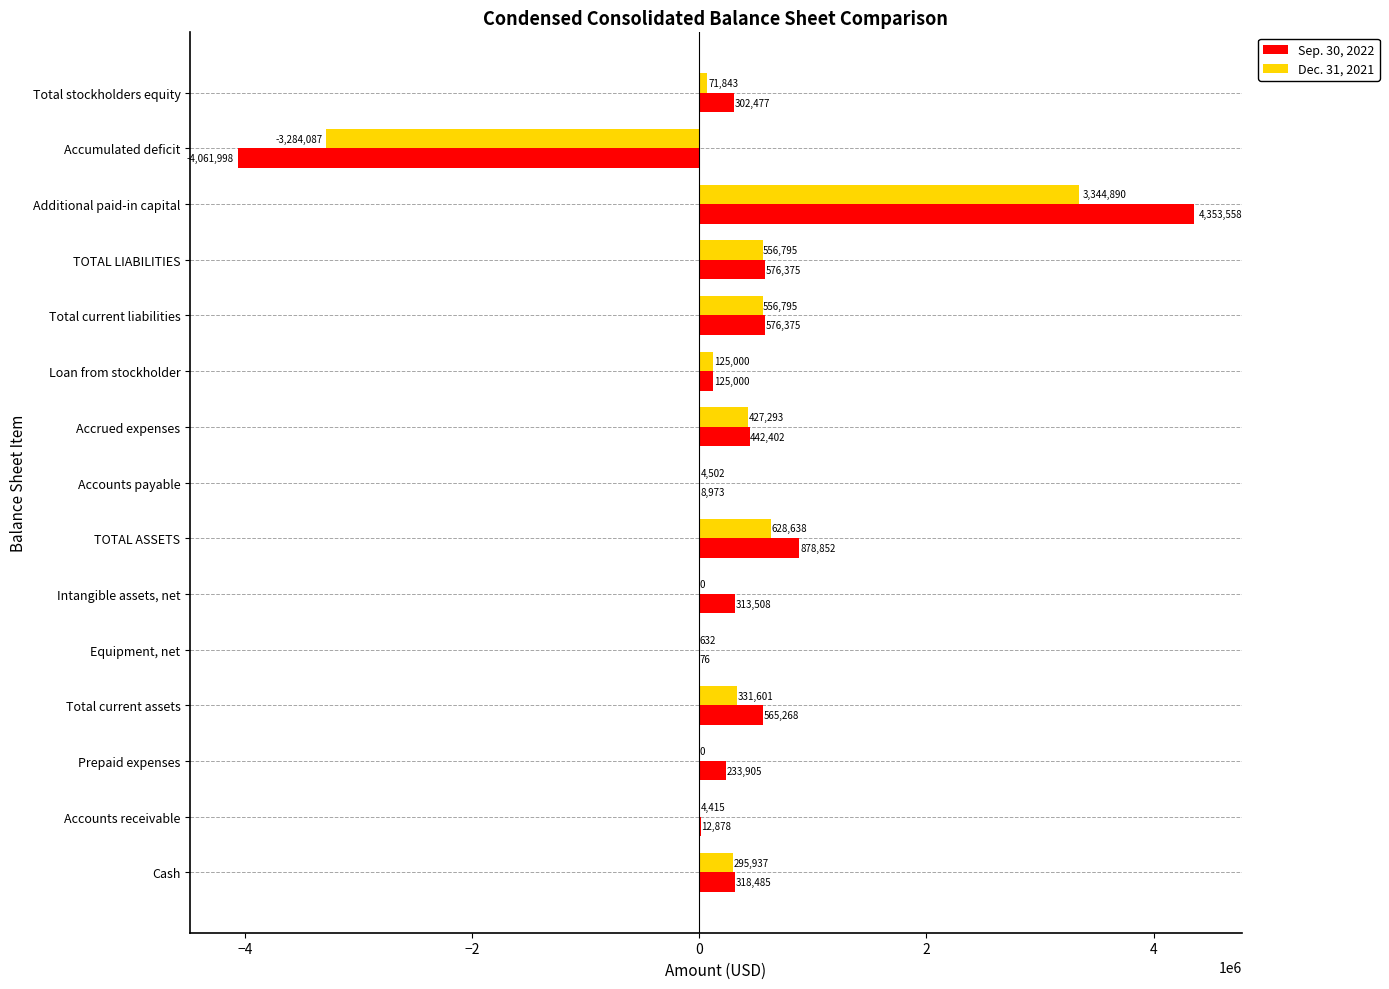

What is the sum of all Dec. 31, 2021 values?

3064254